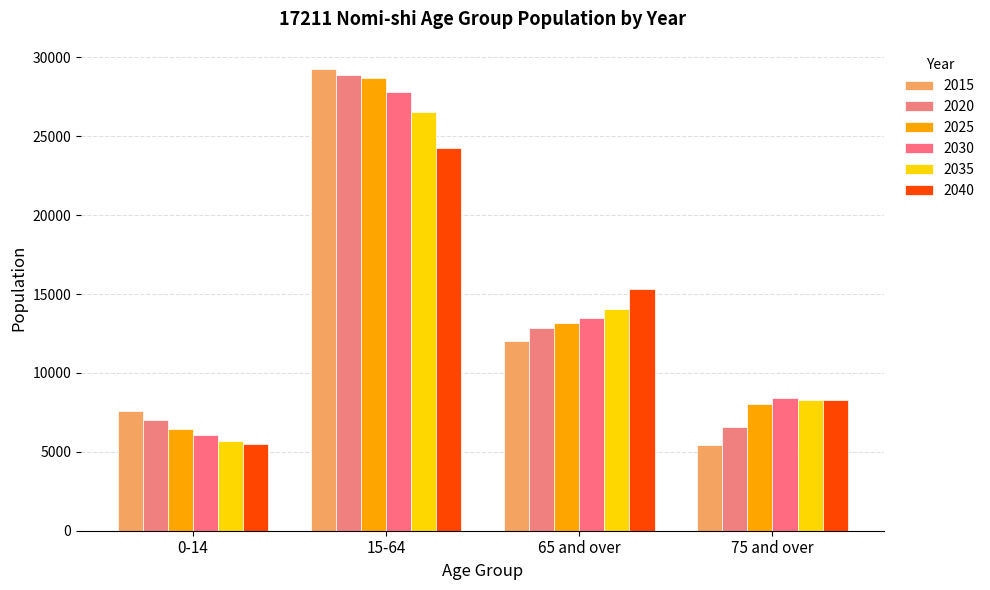

At which category is the sum across all series the highest?

15-64